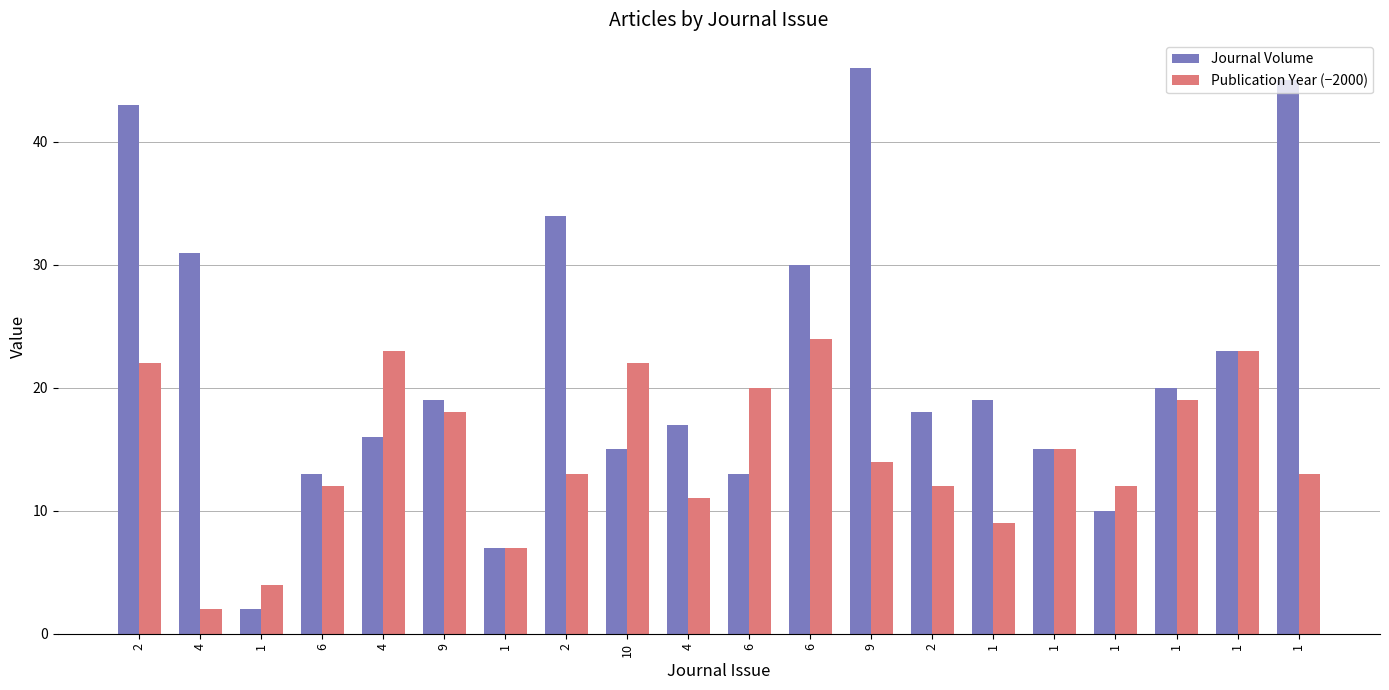

How many data points does each series have?

20